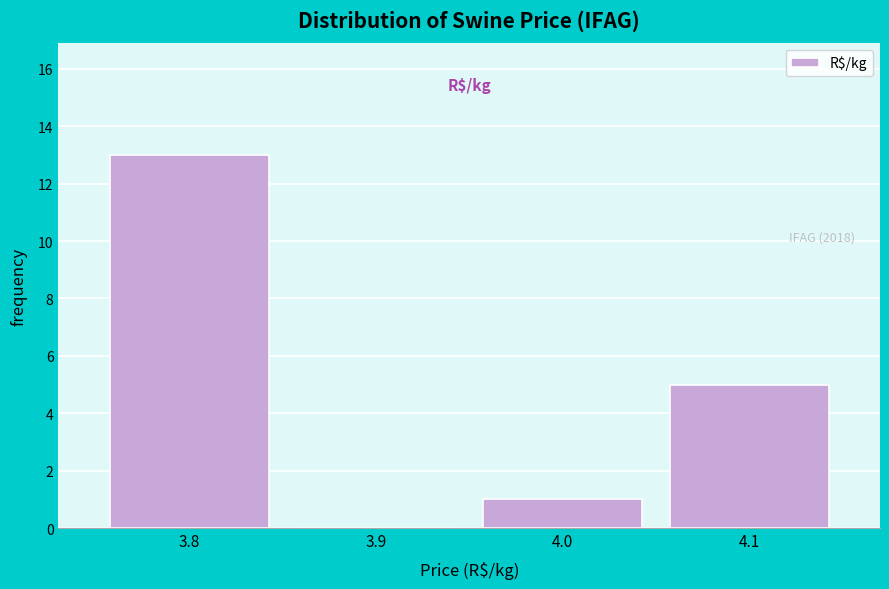

Over which range of the x-axis is the bar tallest?

3.75 to 3.85